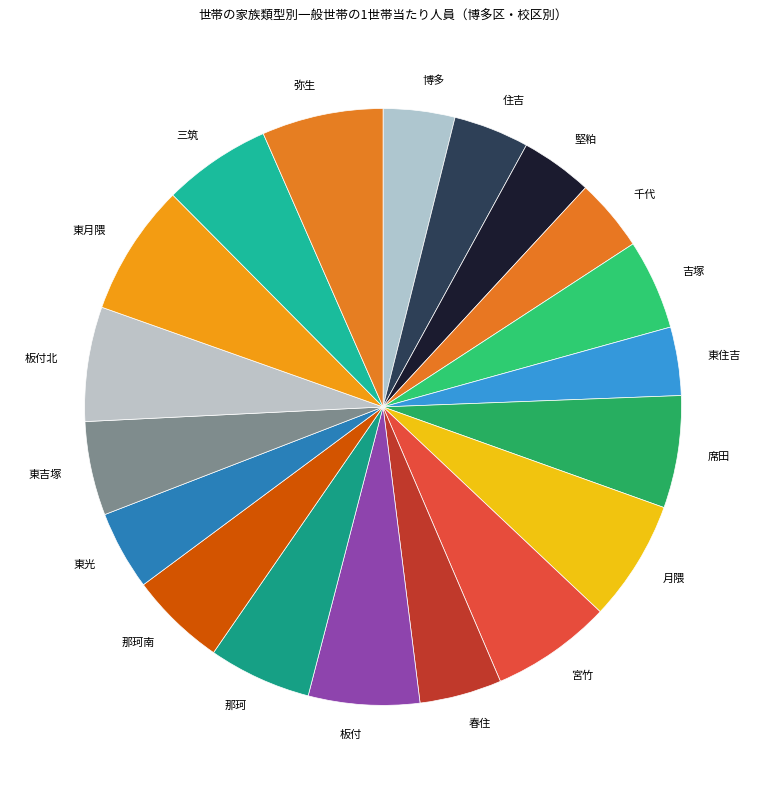

Does 那珂南 represent more than half of the total?

No